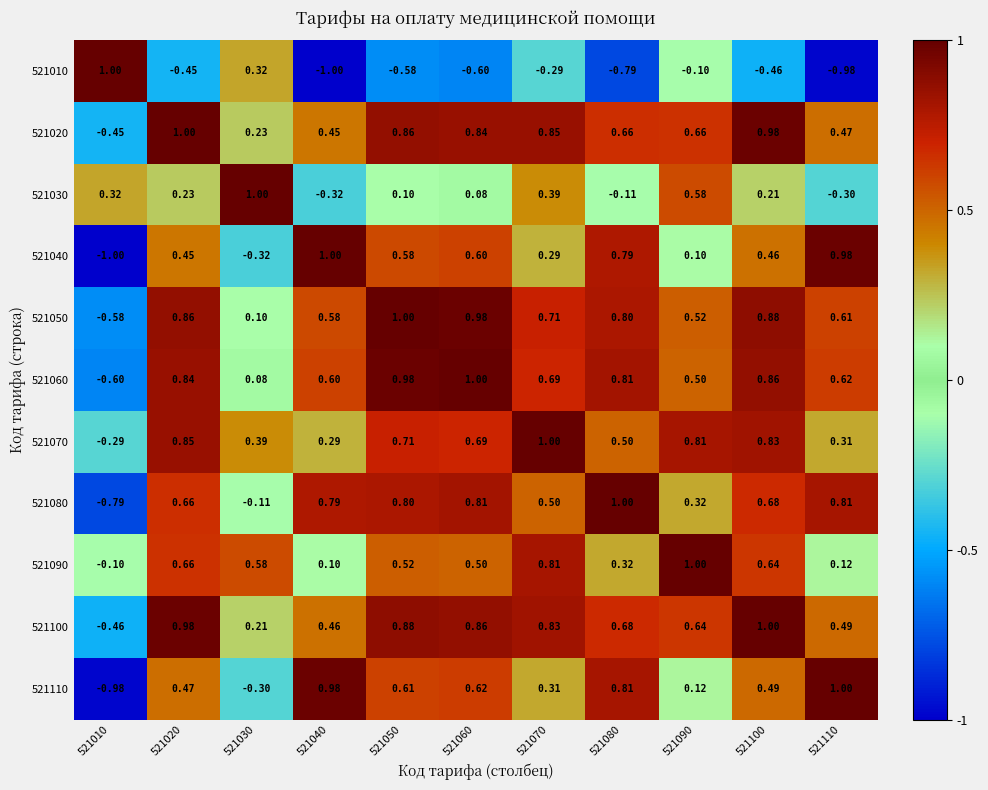

How many positive values does the 521020 series have?

10